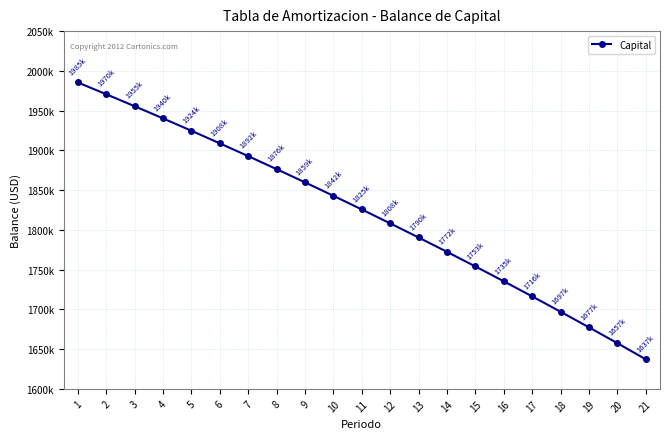

List the labels in order of value, smallest first.

21, 20, 19, 18, 17, 16, 15, 14, 13, 12, 11, 10, 9, 8, 7, 6, 5, 4, 3, 2, 1